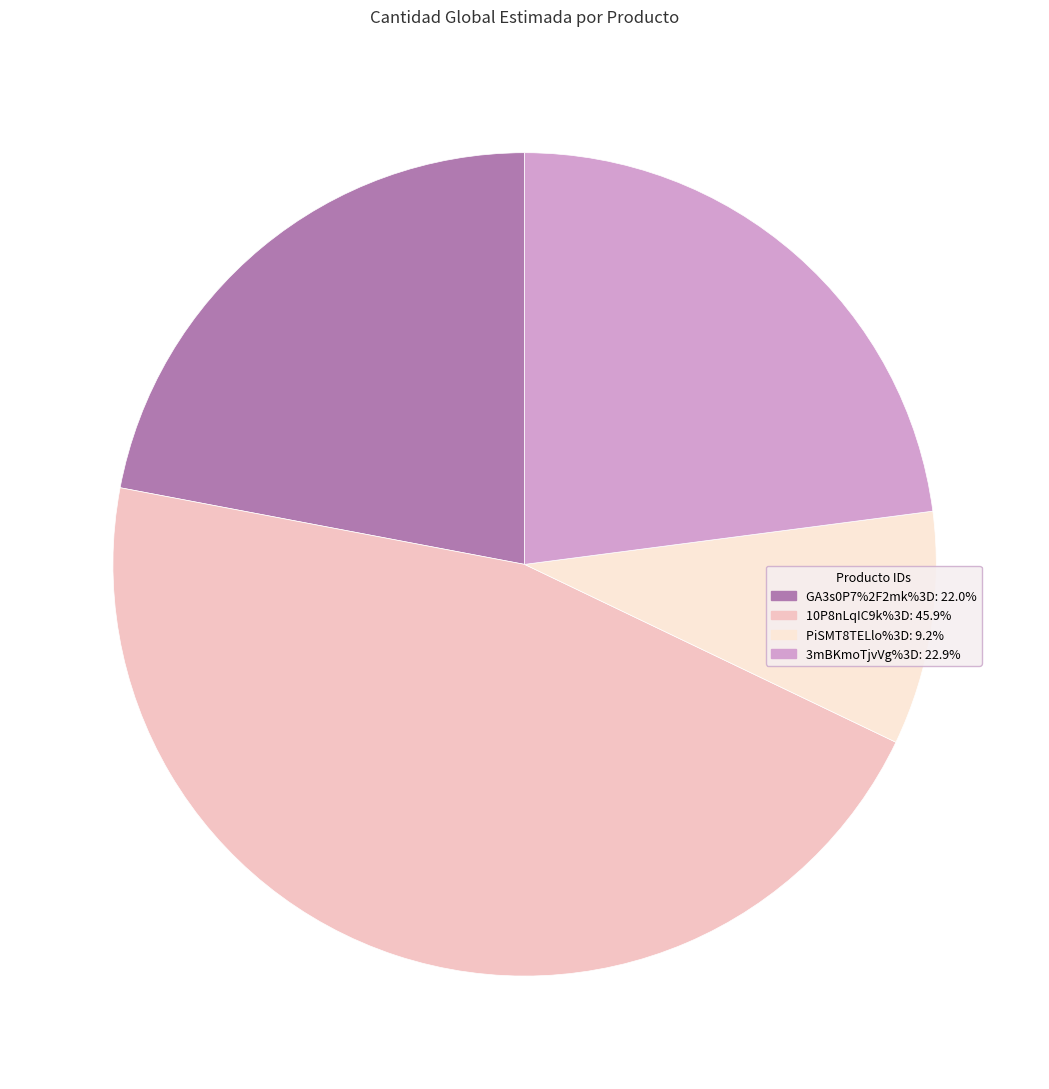

Rank the categories by value from lowest to highest.

PiSMT8TELlo%3D, GA3s0P7%2F2mk%3D, 3mBKmoTjvVg%3D, 10P8nLqIC9k%3D